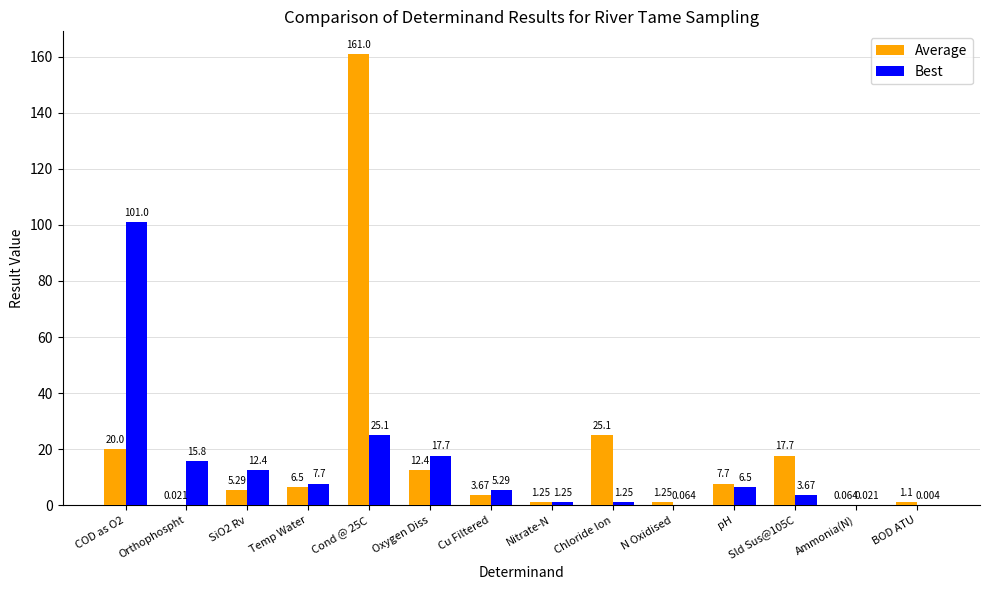

What is the sum of all Best values?

197.7